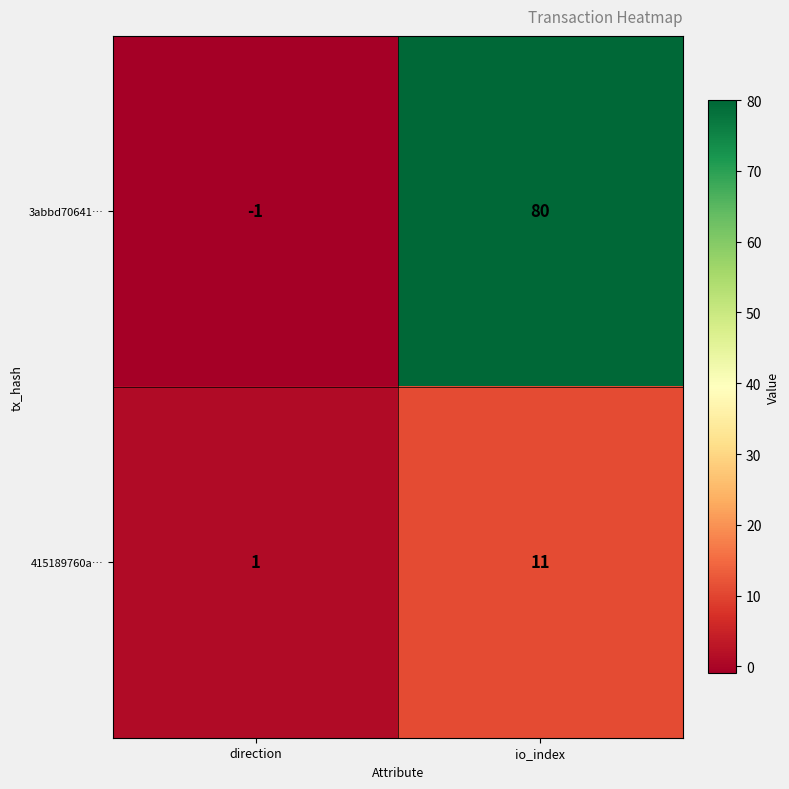

Reading right to left, what are all the values shown in this chart?

3abbd70641…: 80	-1
415189760a…: 11	1